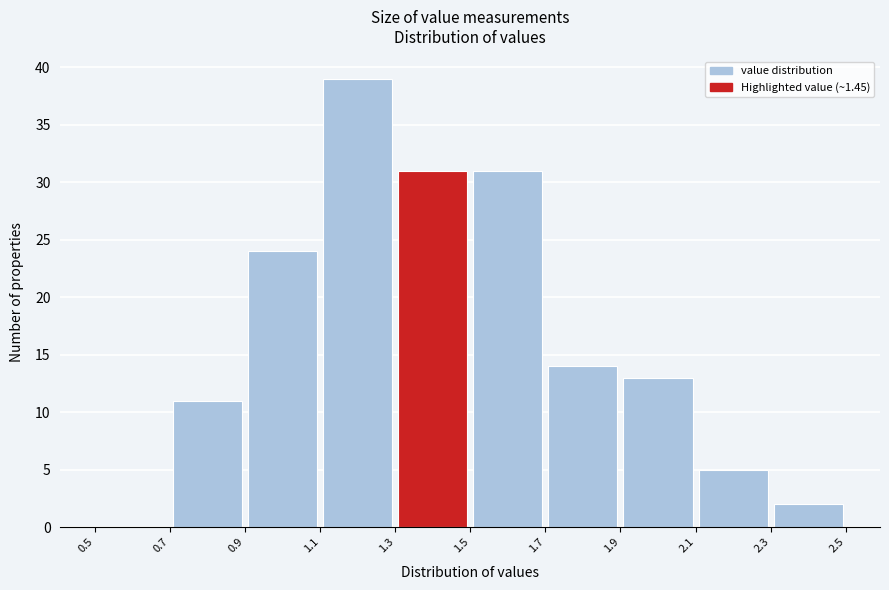

Reading left to right, transcribe this chart: for each bar, give the range it covers on the x-axis and its height. The values are not printed on the chart, so give them approximately, as read against the axis.

0.5 to 0.7: 0
0.7 to 0.9: 11
0.9 to 1.1: 24
1.1 to 1.3: 39
1.3 to 1.5: 31
1.5 to 1.7: 31
1.7 to 1.9: 14
1.9 to 2.1: 13
2.1 to 2.3: 5
2.3 to 2.5: 2